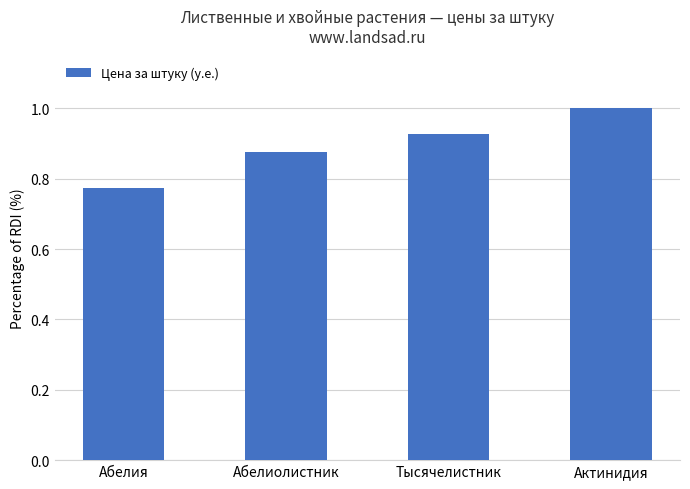

The chart shows a value of 0.3 at Абелиолистник. True or false?

False